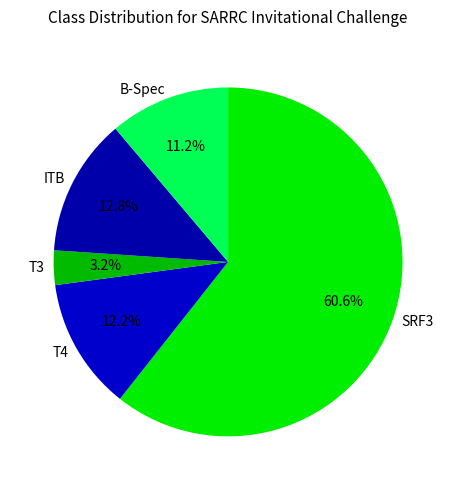

Is there a majority slice in this chart?

Yes